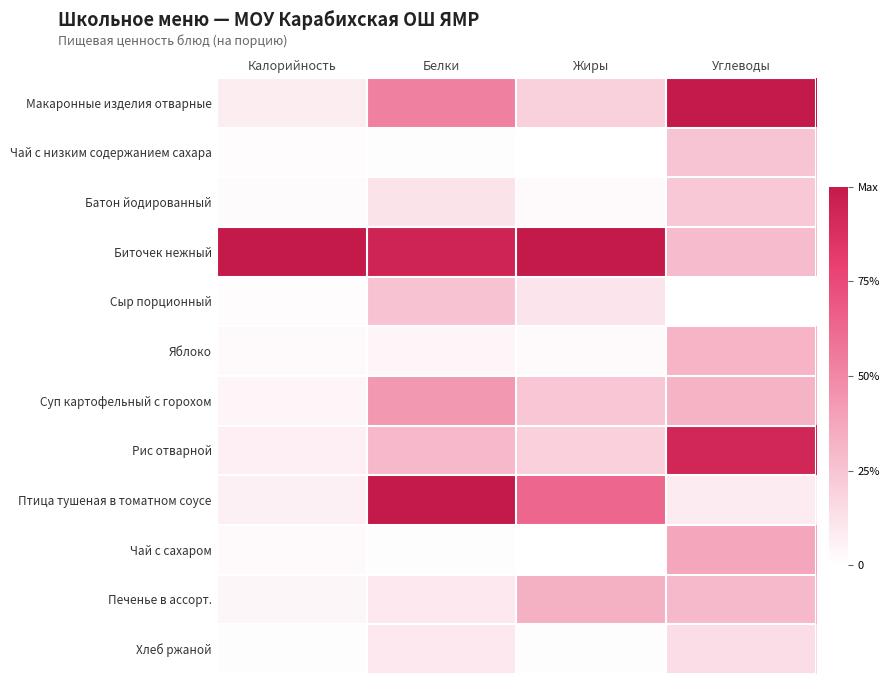

Which series changed the most between Калорийность and Углеводы?

Макаронные изделия отварные